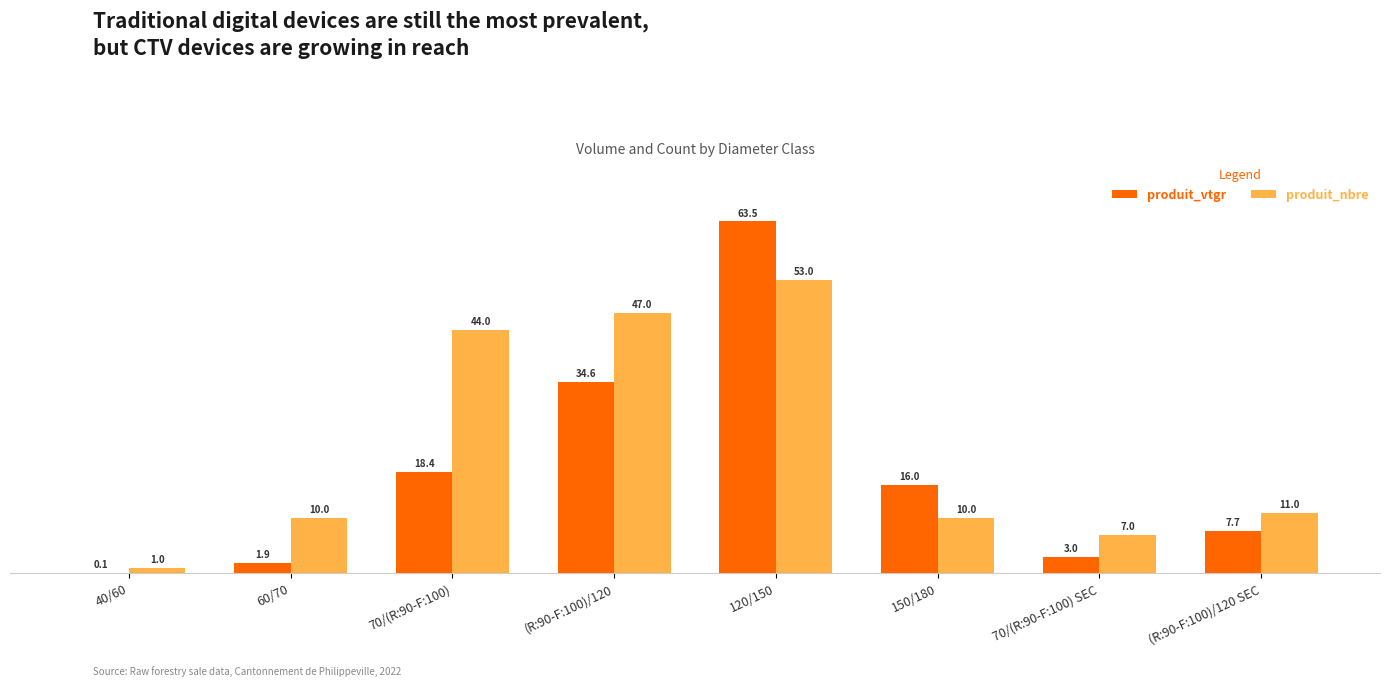

Which series has the widest spread of values?

produit_vtgr